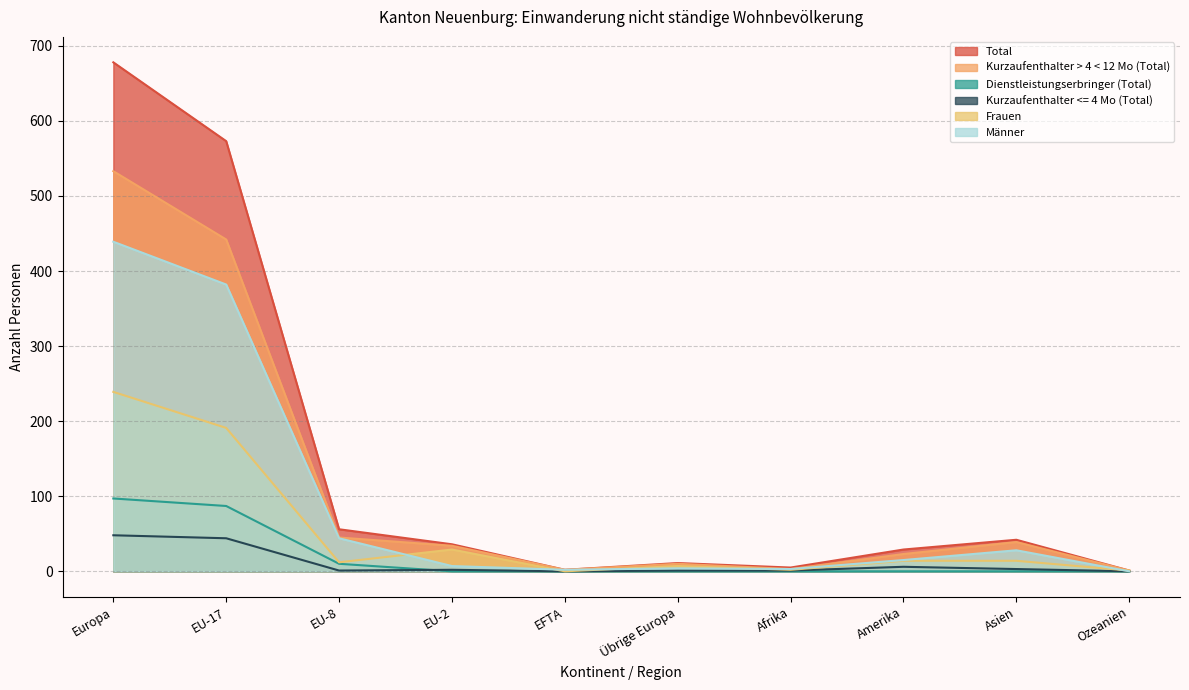

Rank the series by their maximum value, from highest to lowest.

Total, Kurzaufenthalter > 4 < 12 Mo (Total), Männer, Frauen, Dienstleistungserbringer (Total), Kurzaufenthalter <= 4 Mo (Total)